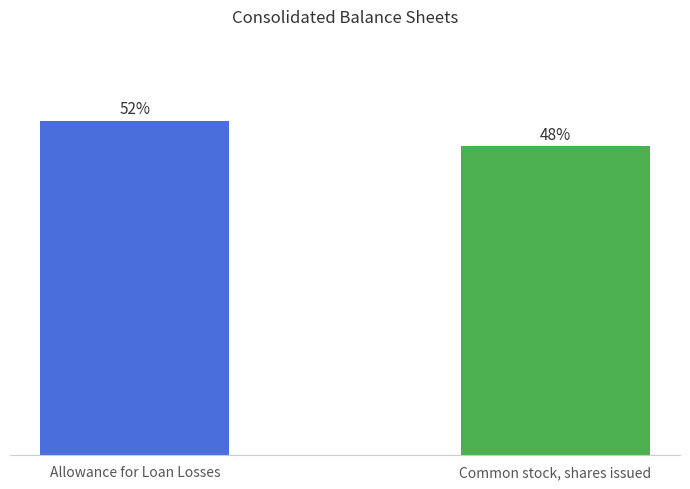

Is it true that the value at Allowance for Loan Losses is 4981?

False